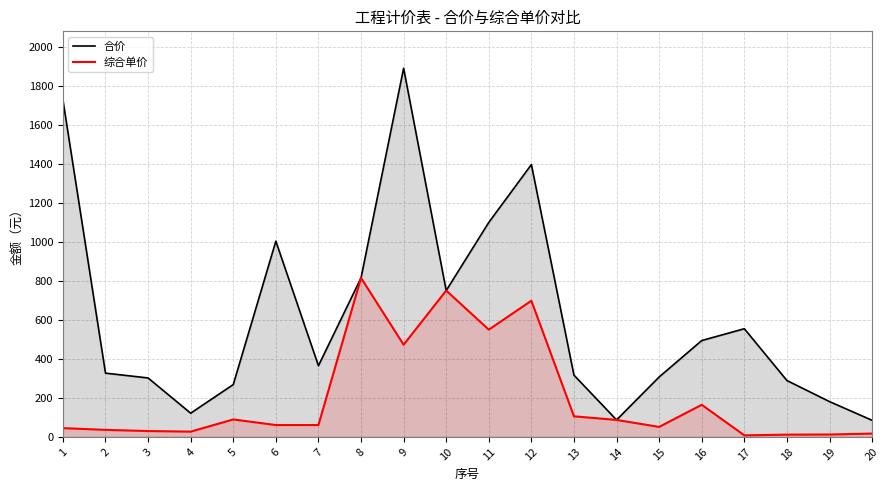

The value of 合价 at 5 is 86.8. True or false?

False